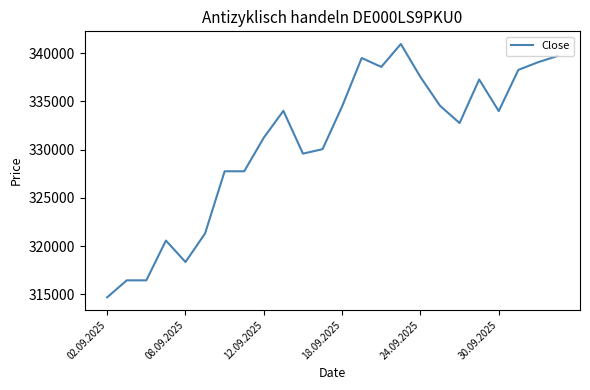

What is the maximum value shown in the chart?

340949